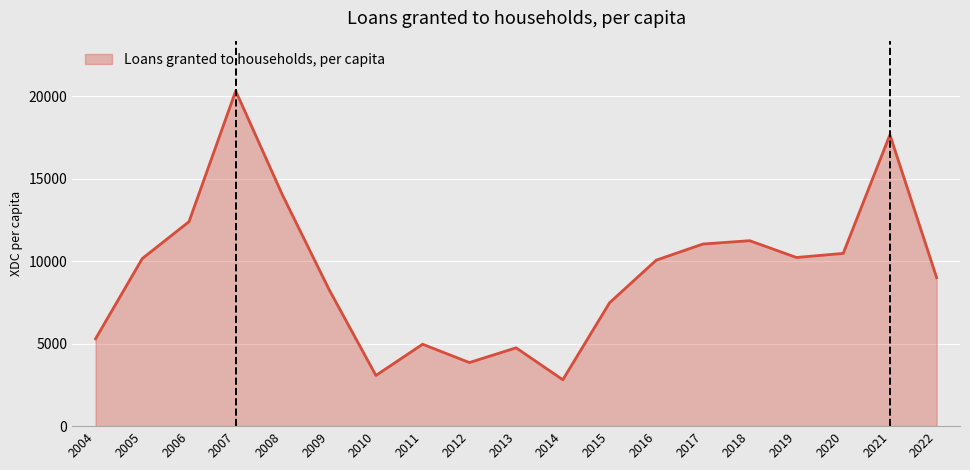

How many categories are shown in the chart?

19